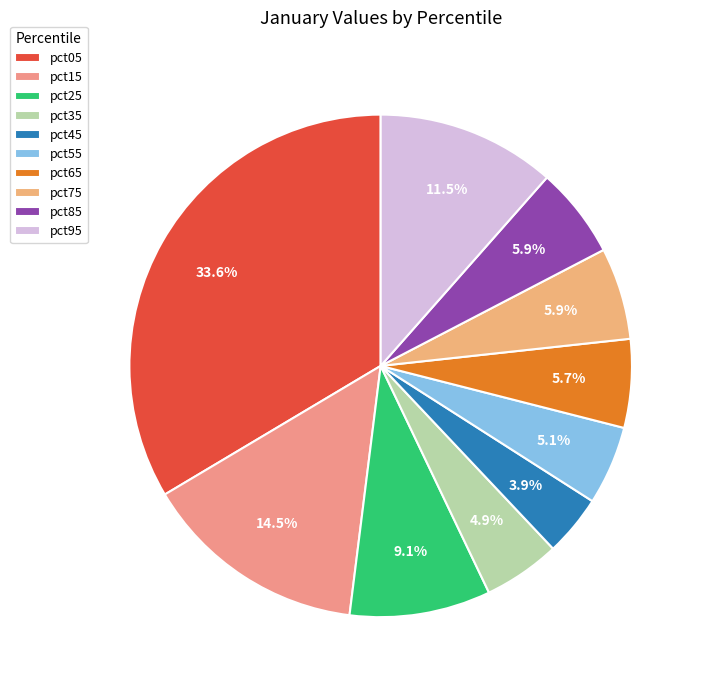

Approximately how many times larger is the value at pct95 compared to pct25?

1.3